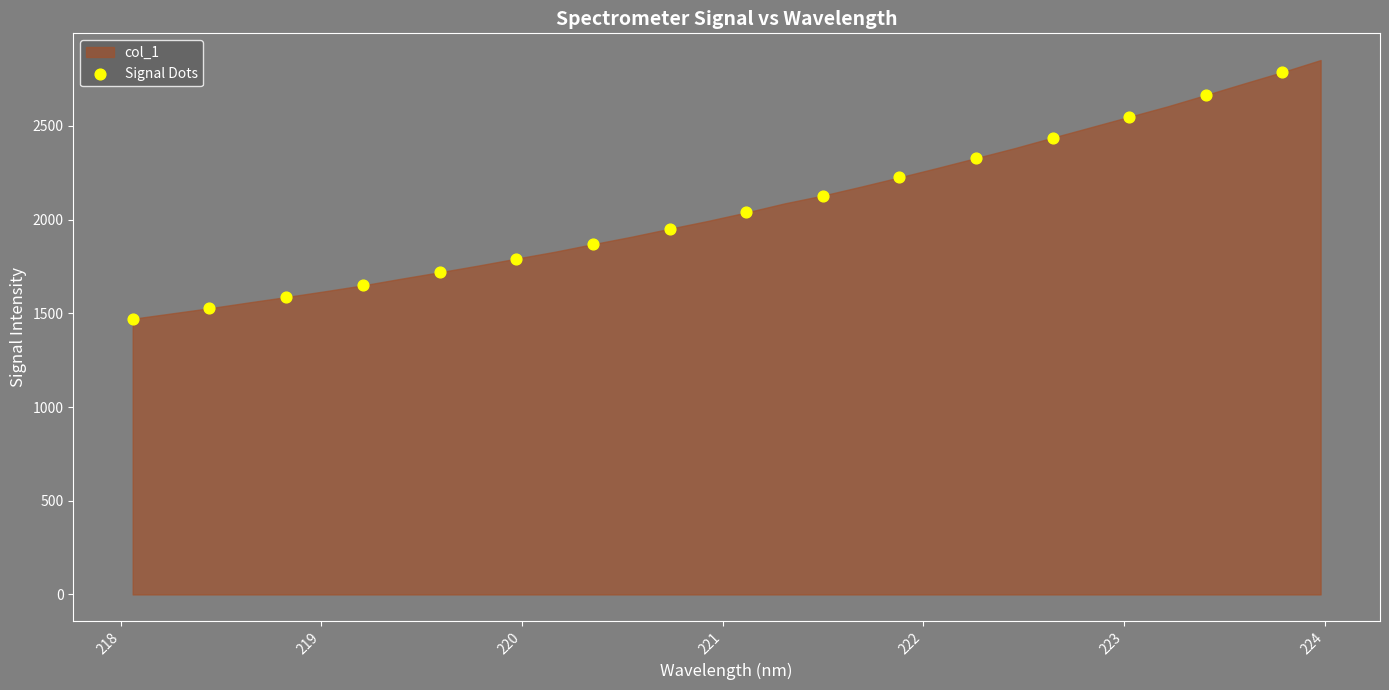

What is the range of X values (max minus min)?

5.7